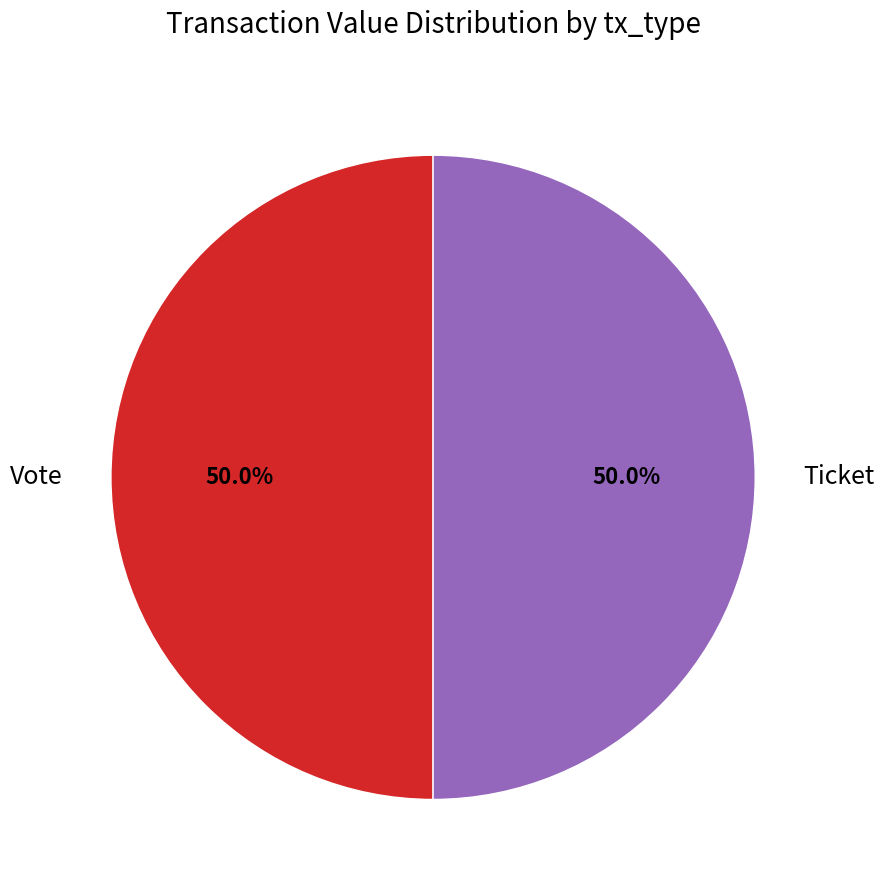

What is the total percentage of Vote and Ticket?

100.0%